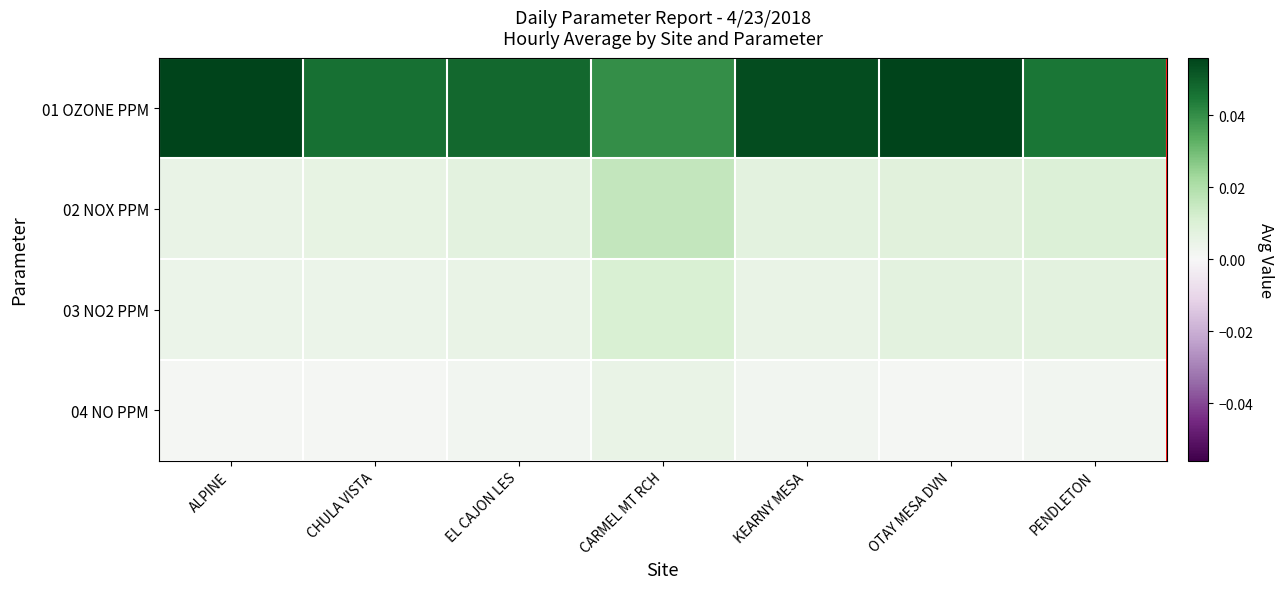

Count the number of categories in the chart.

7